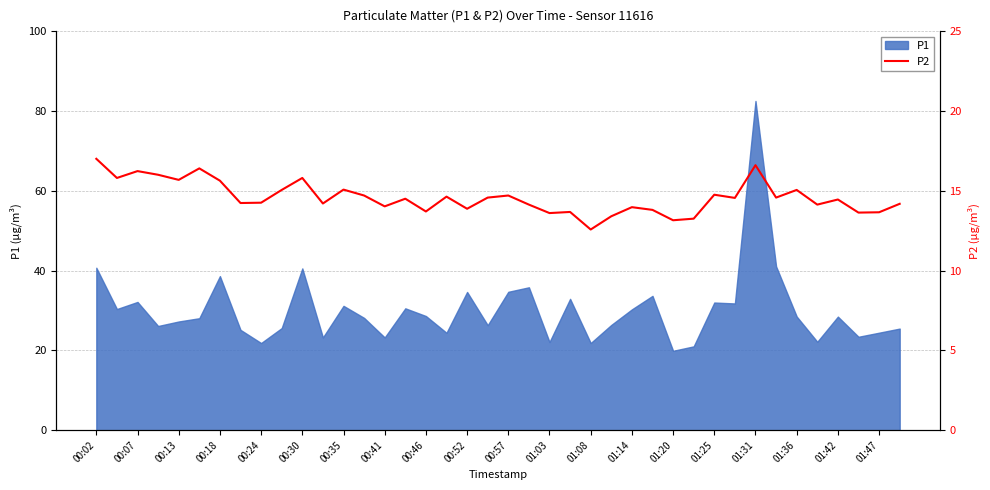

The P1 series shows 28.5 at 01:36. True or false?

True